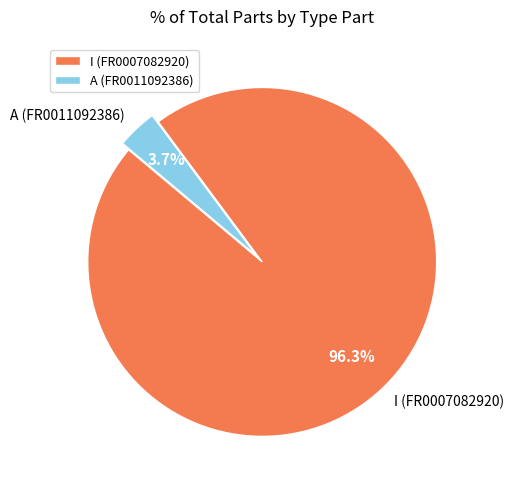

True or false: A (FR0011092386) accounts for 4% of the total.

True